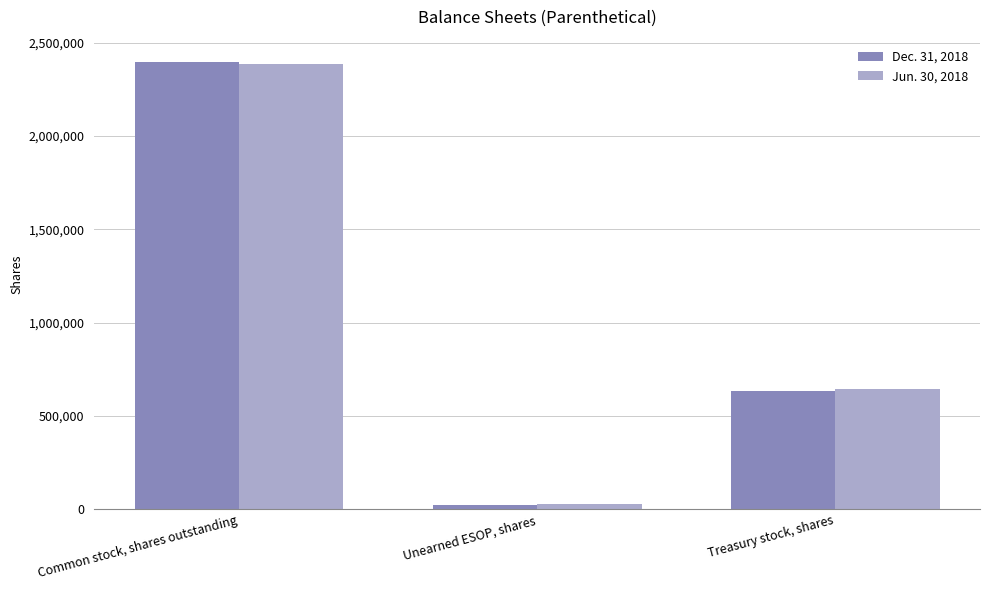

What is the sum of the Dec. 31, 2018 values at Common stock, shares outstanding and Unearned ESOP, shares?

2417989